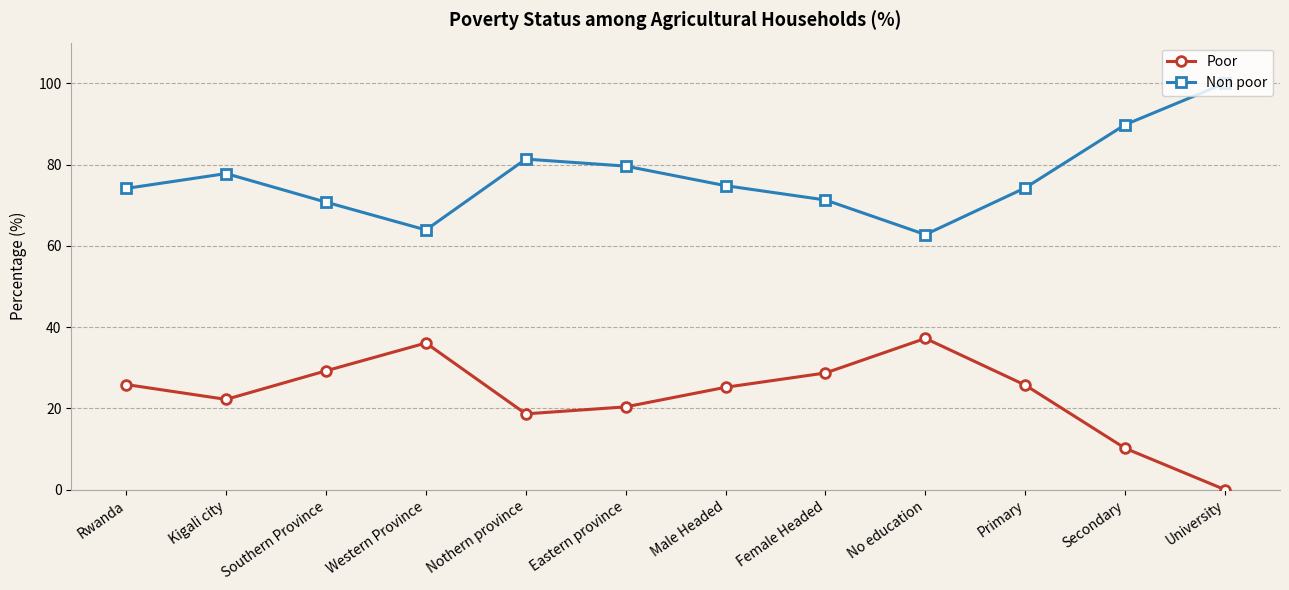

Is this an area chart (filled region under the line)?

No